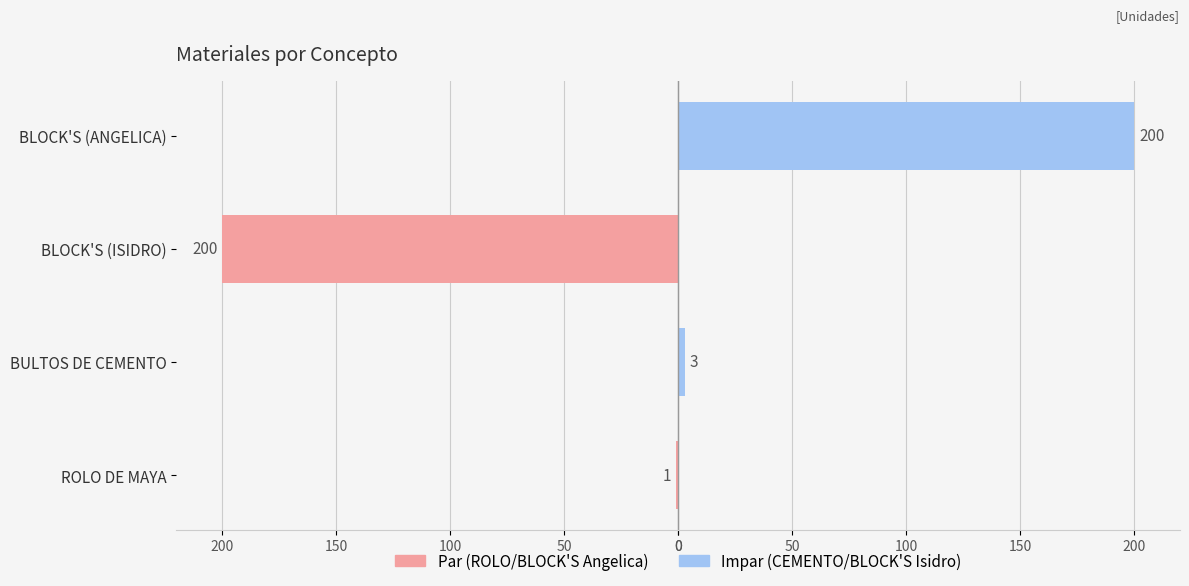

How many values in the Impar (CEMENTO/BLOCK'S Isidro) series are below 3?

2